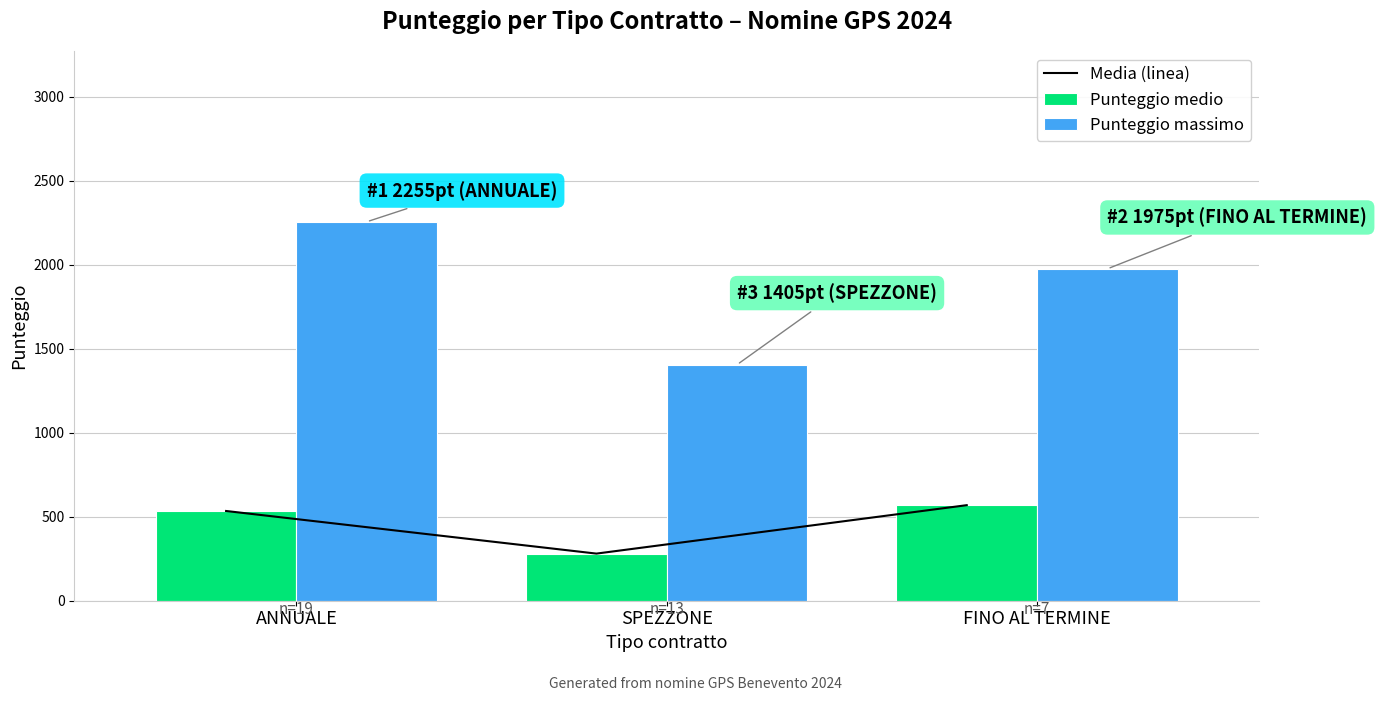

List the labels in order of Punteggio medio value, largest first.

FINO AL TERMINE, ANNUALE, SPEZZONE